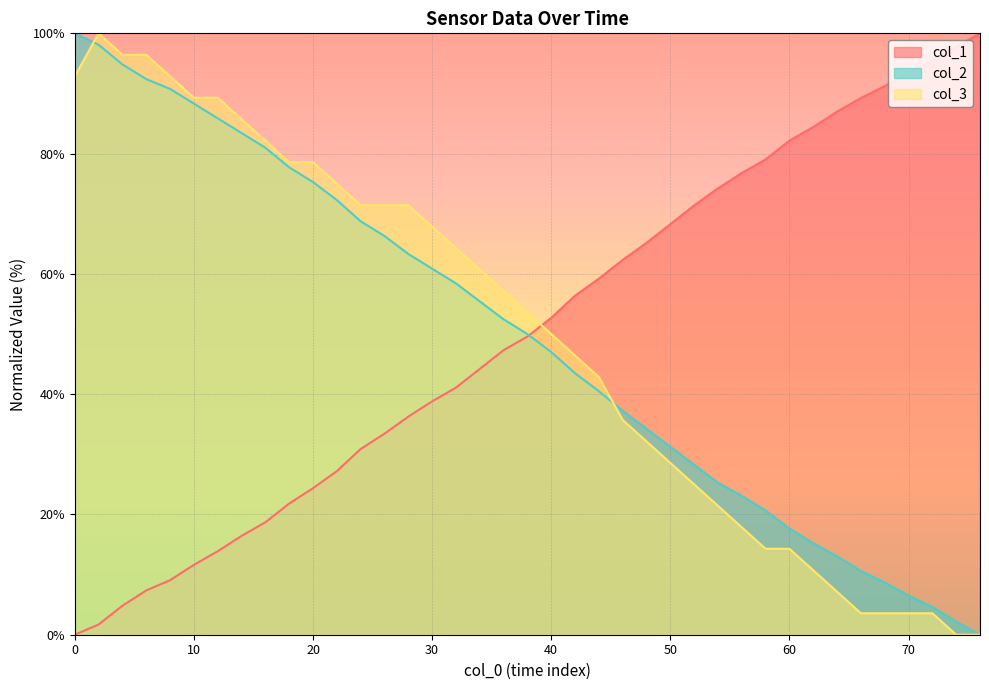

At how many categories does at least one series exceed 41?

39